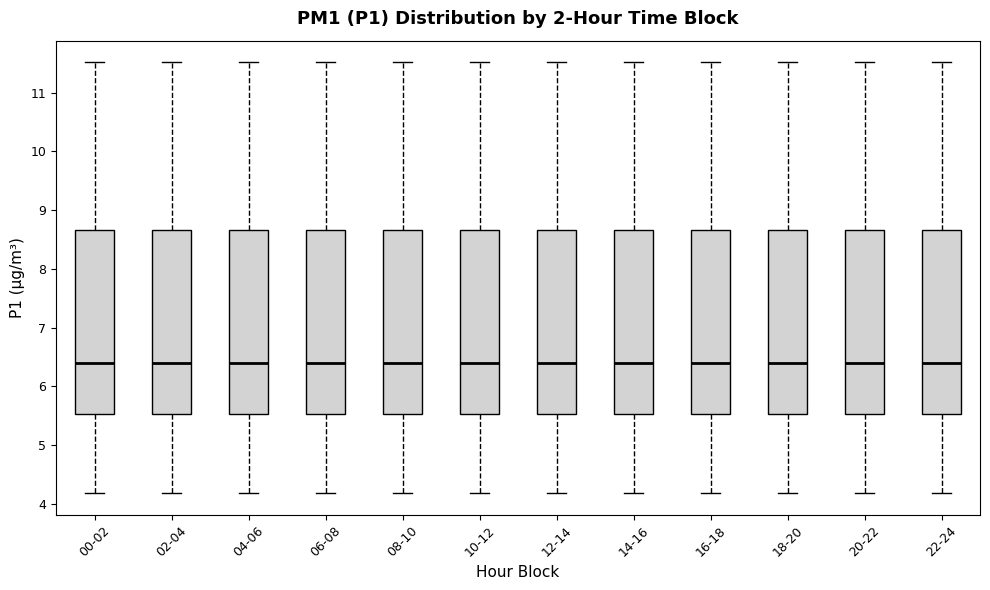

Reading left to right, read every box against the y-axis: the position of its median line, the range the box covers, and the ends of its whiskers. The values are not printed on the chart, so give them approximately, as read against the axis.

00-02: median 6.4, box 5.5 to 8.7, whiskers 4.2 to 11.5
02-04: median 6.4, box 5.5 to 8.7, whiskers 4.2 to 11.5
04-06: median 6.4, box 5.5 to 8.7, whiskers 4.2 to 11.5
06-08: median 6.4, box 5.5 to 8.7, whiskers 4.2 to 11.5
08-10: median 6.4, box 5.5 to 8.7, whiskers 4.2 to 11.5
10-12: median 6.4, box 5.5 to 8.7, whiskers 4.2 to 11.5
12-14: median 6.4, box 5.5 to 8.7, whiskers 4.2 to 11.5
14-16: median 6.4, box 5.5 to 8.7, whiskers 4.2 to 11.5
16-18: median 6.4, box 5.5 to 8.7, whiskers 4.2 to 11.5
18-20: median 6.4, box 5.5 to 8.7, whiskers 4.2 to 11.5
20-22: median 6.4, box 5.5 to 8.7, whiskers 4.2 to 11.5
22-24: median 6.4, box 5.5 to 8.7, whiskers 4.2 to 11.5